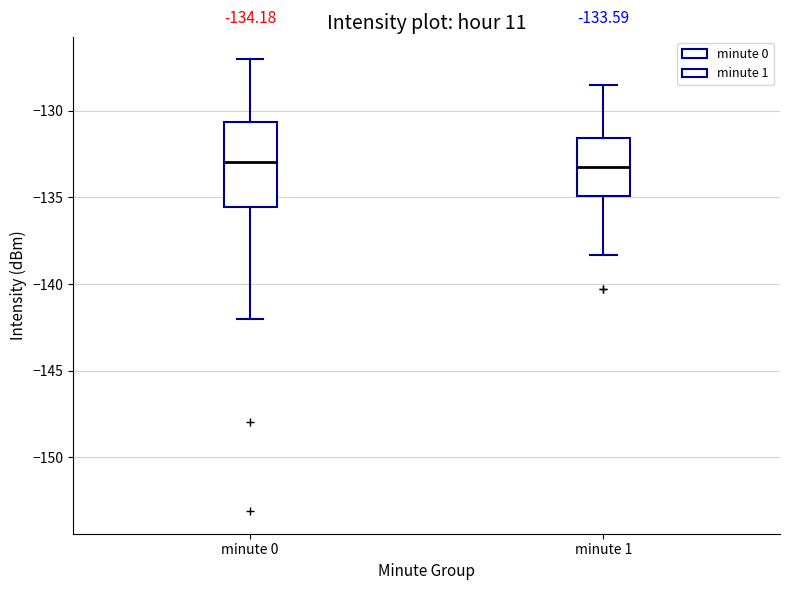

Comparing the boxes themselves (not the whiskers), which one is the tallest?

minute 0